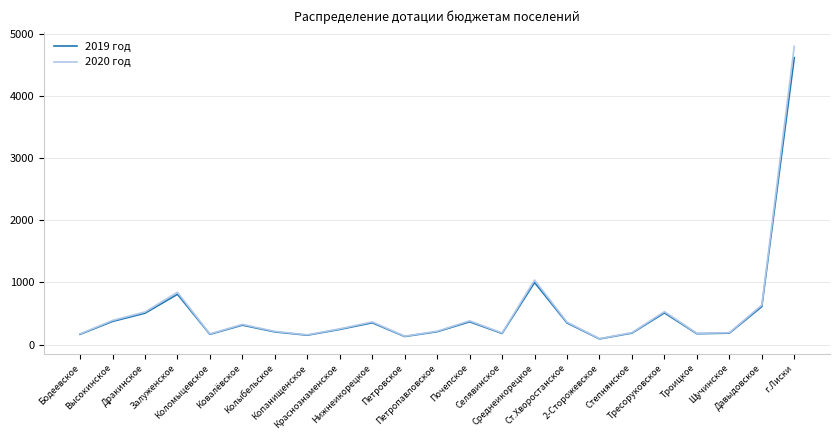

Which series has the widest spread of values?

2020 год